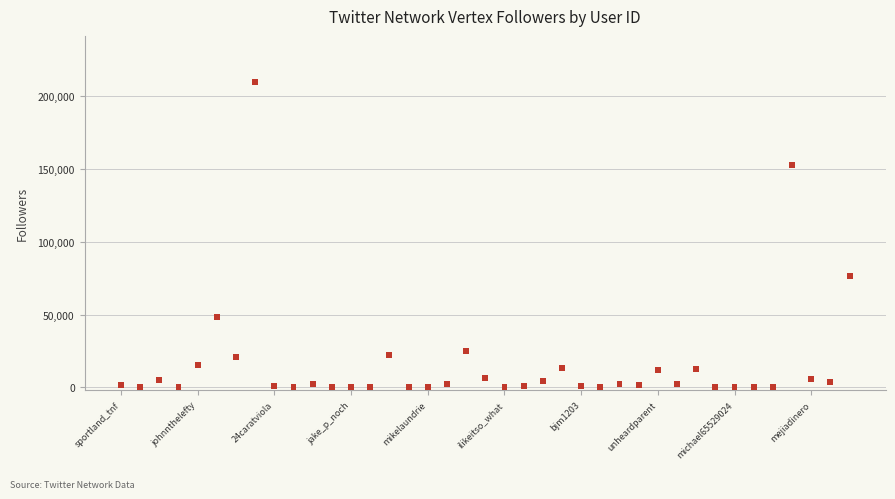

What Y value in the scatter plot is closest to 105044?

76595